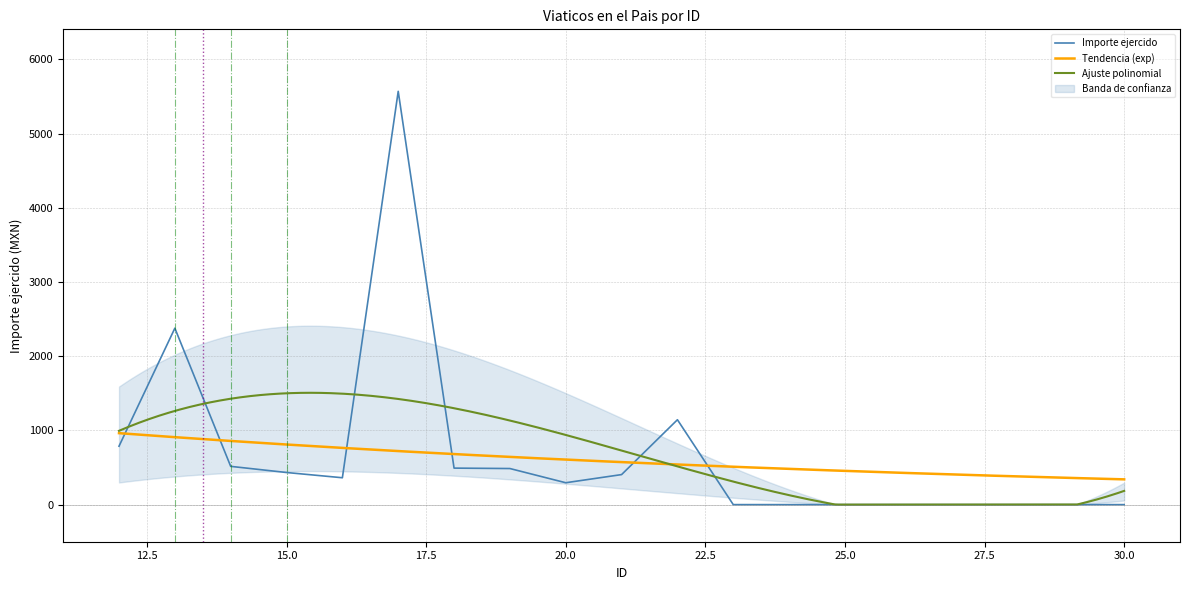

What is the difference between the values at 13 and 19?

1891.1